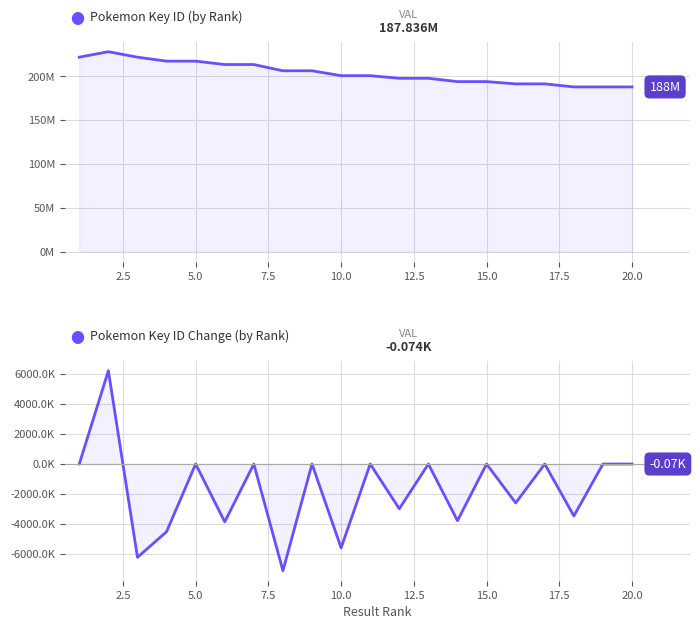

Rank the series by their average value, from lowest to highest.

Key Difference, Key